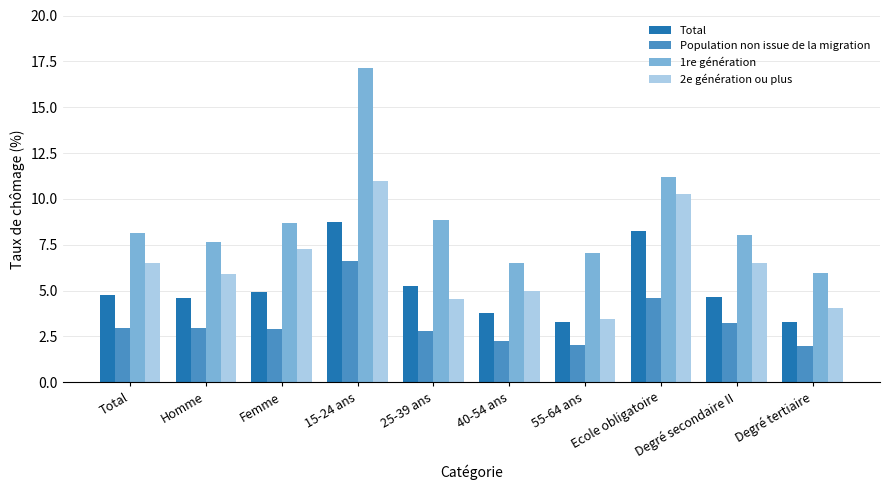

True or false: Total has a value of 1.8 at Femme.

False